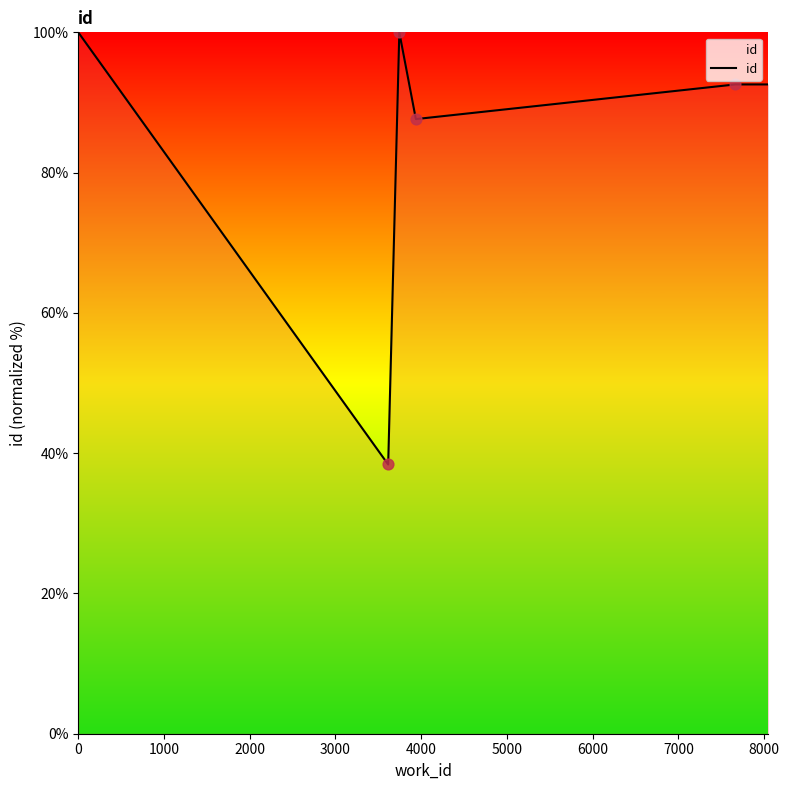

What is the smallest value displayed?

38.4